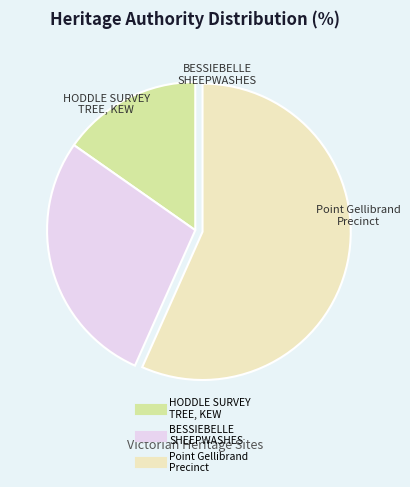

Is there any slice that represents more than half of the pie?

Yes